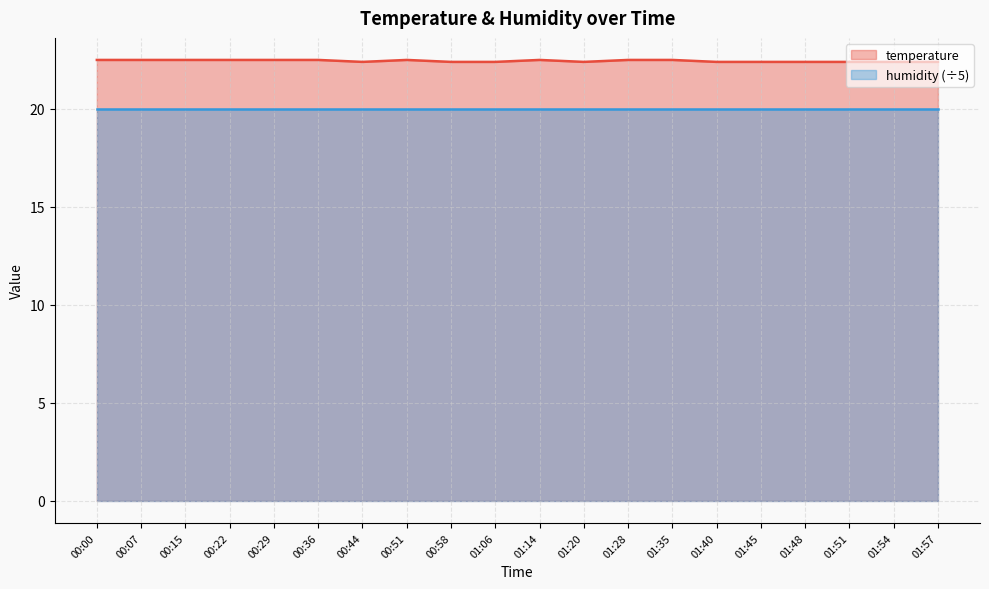

What is the label of the 14th point from the right?

00:44